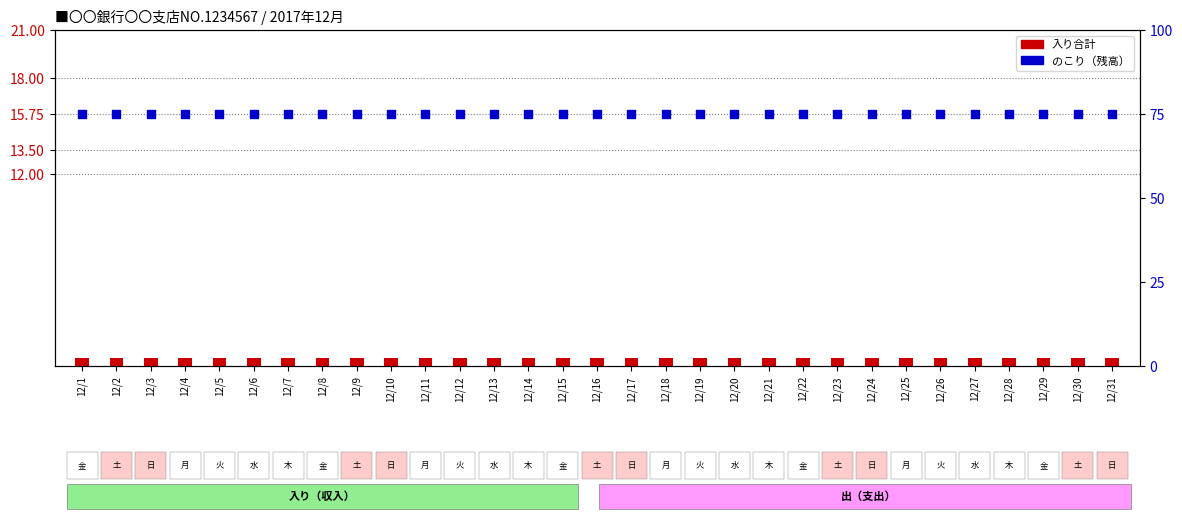

Which series has the largest total across all categories?

のこり（残高）